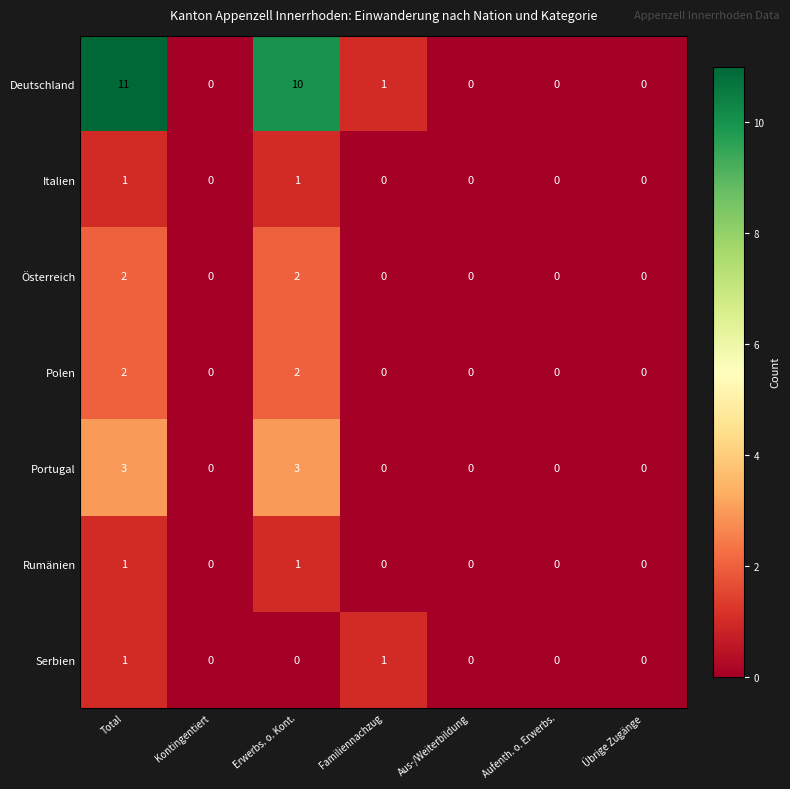

Count the number of categories in the chart.

7